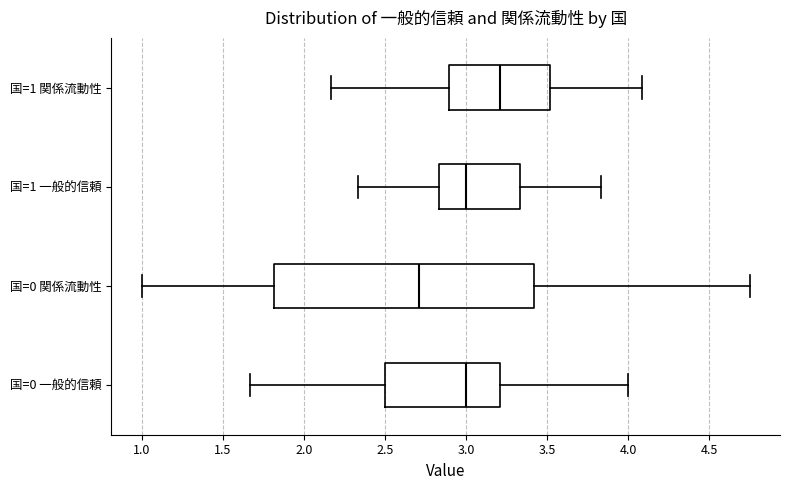

Comparing the boxes themselves (not the whiskers), which one is the widest?

国=0 関係流動性